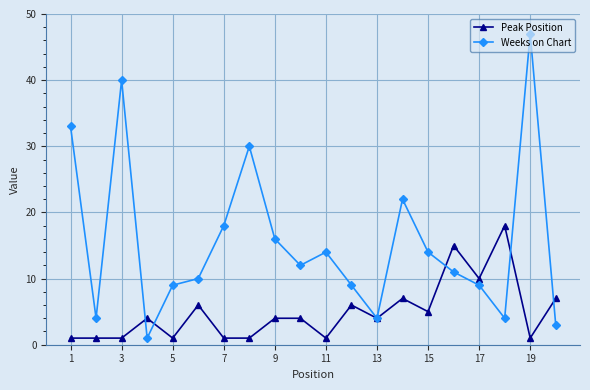

What is the average value of the Weeks on Chart series?

16